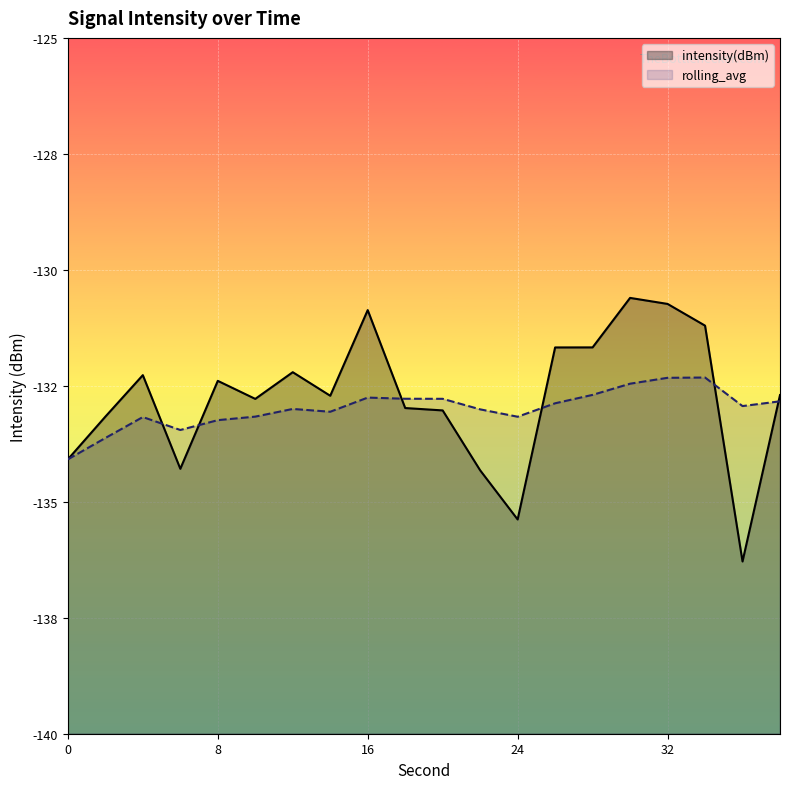

List the labels in order of intensity(dBm) value, largest first.

30, 32, 16, 34, 28, 26, 12, 4, 8, 38, 14, 10, 18, 20, 2, 0, 6, 22, 24, 36